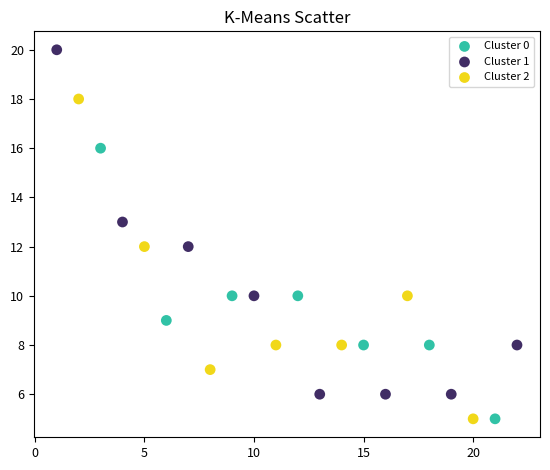

Which series reaches the maximum Y coordinate?

Cluster 1